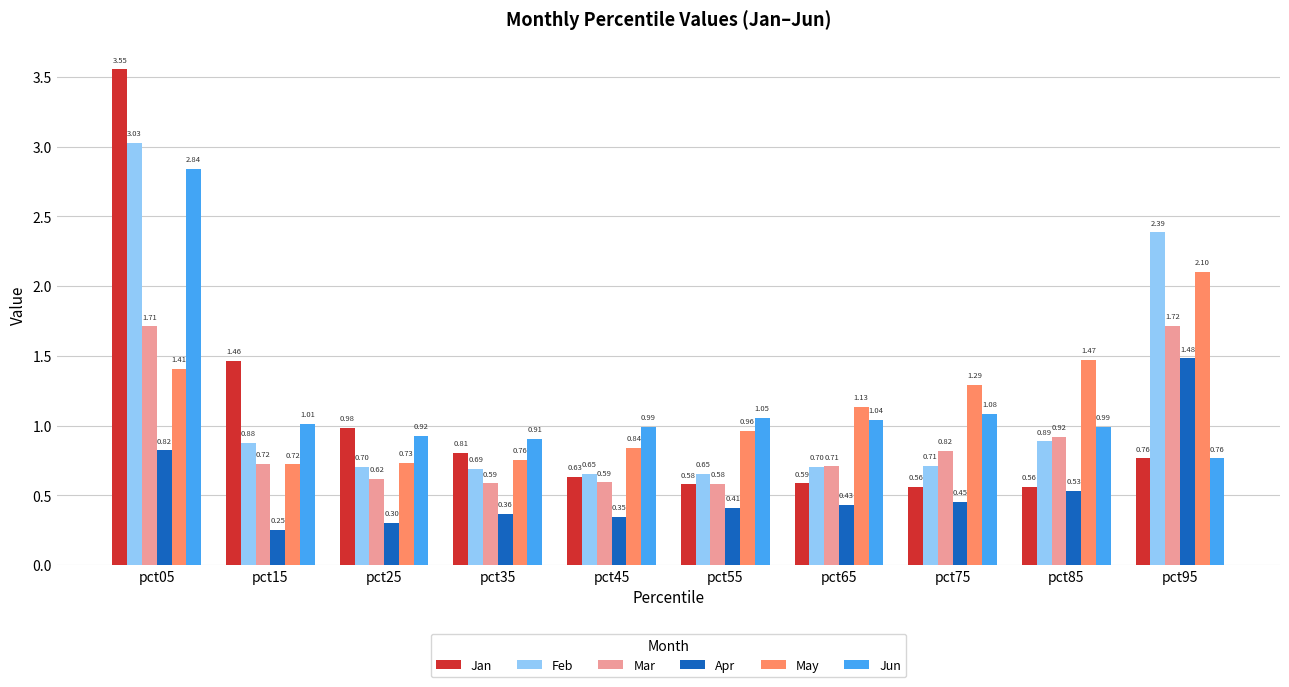

Which series has the largest range (max minus min)?

Jan